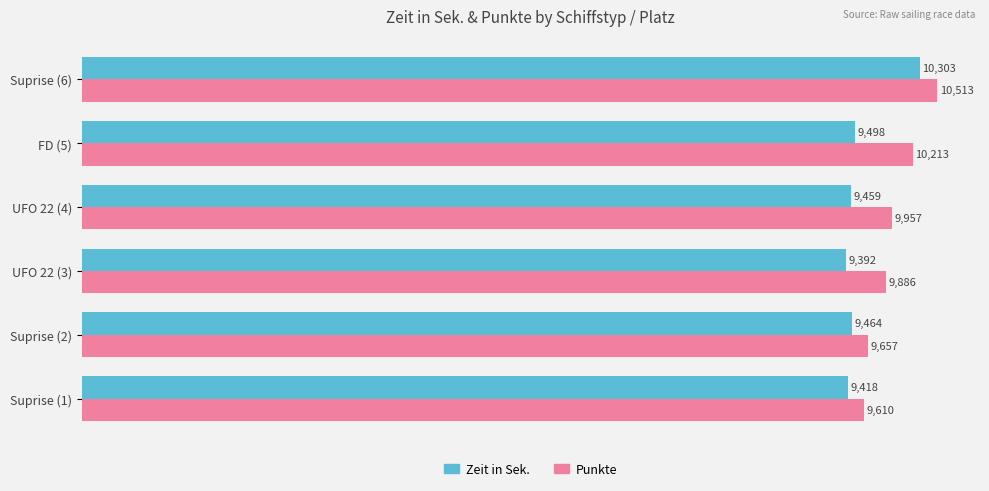

Which series has the largest total across all categories?

Punkte